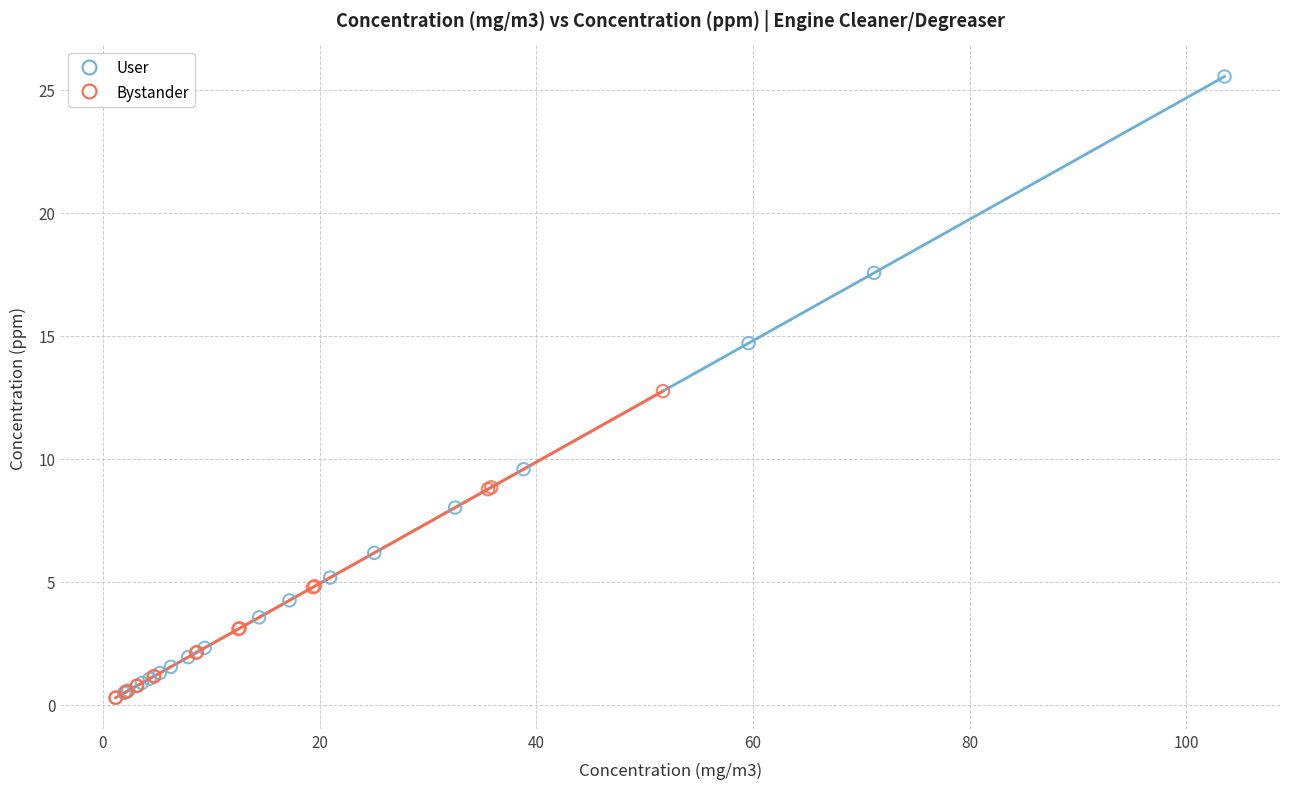

Which series has the widest spread of Y values?

User